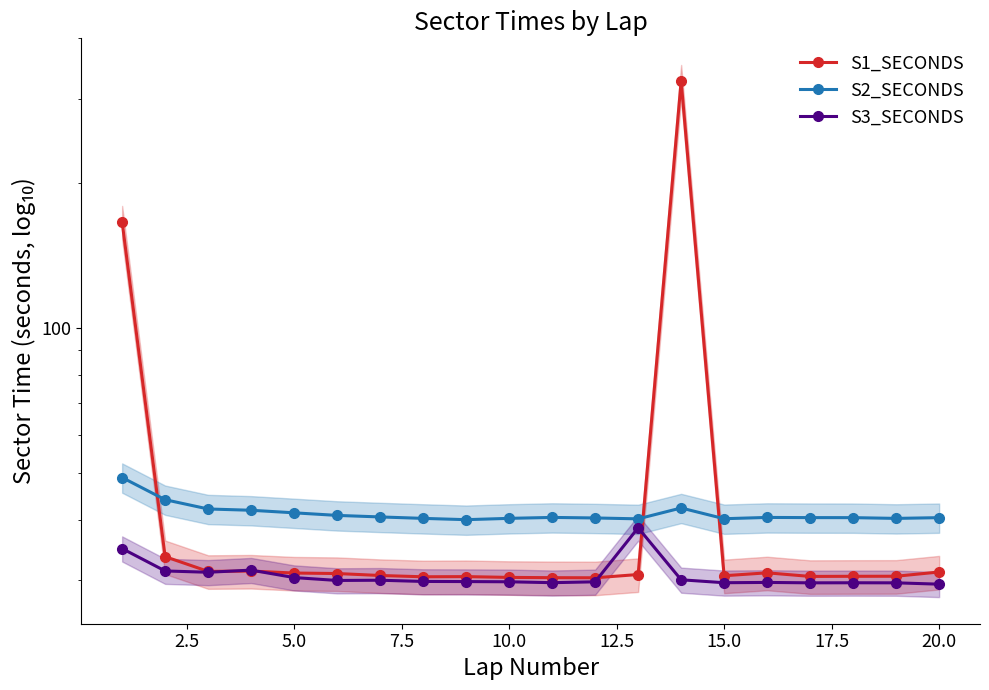

What are all the series names shown in the legend?

S1_SECONDS, S2_SECONDS, S3_SECONDS